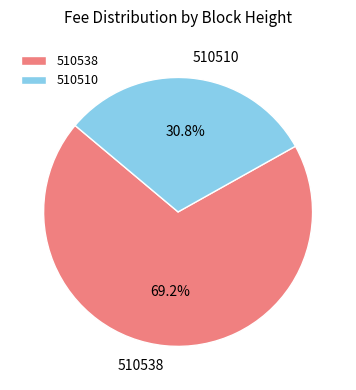

Which slice is the largest?

510538